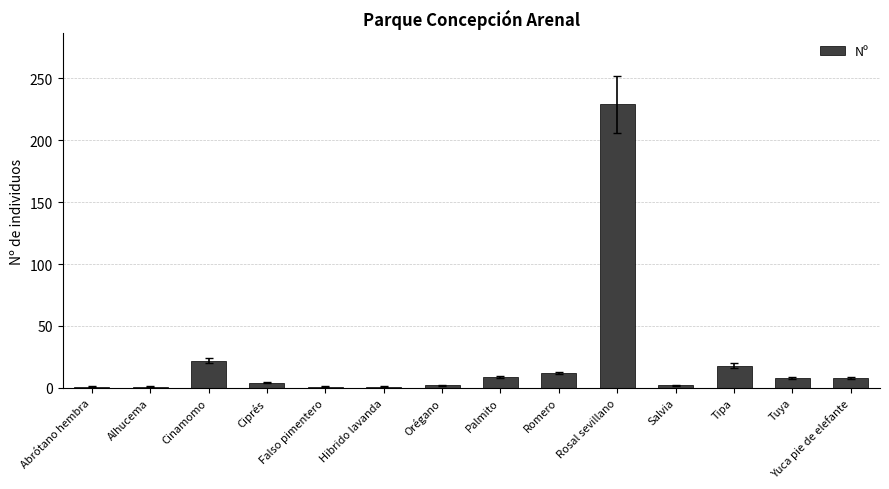

The value at Rosal sevillano is 308. True or false?

False